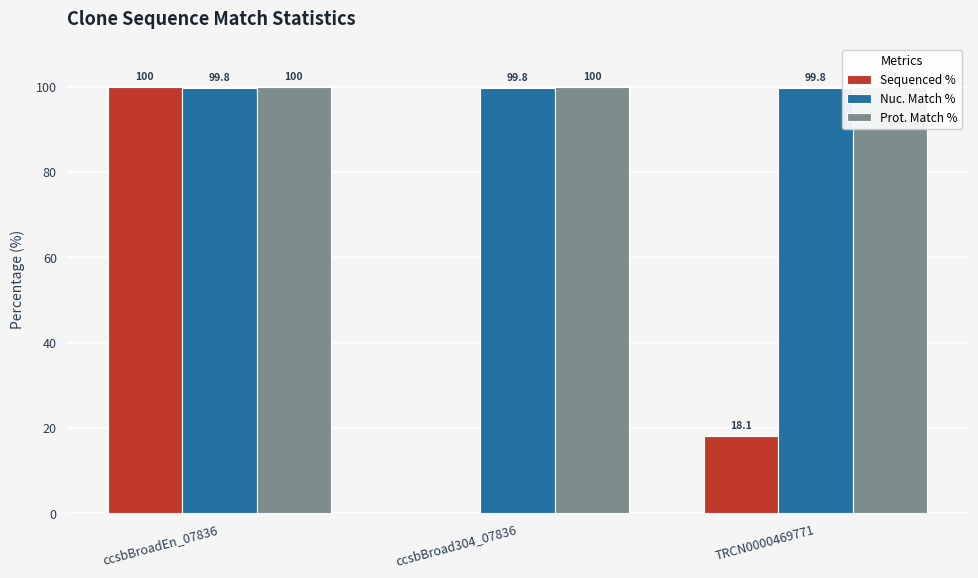

How many groups of bars are there?

3